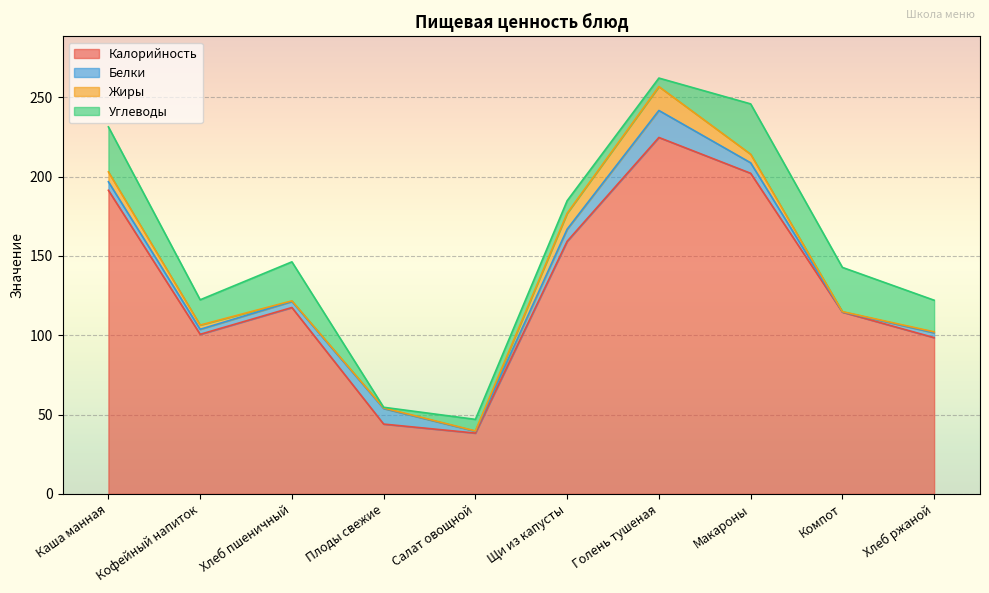

Is it true that Жиры equals 0.2 at Плоды свежие?

False